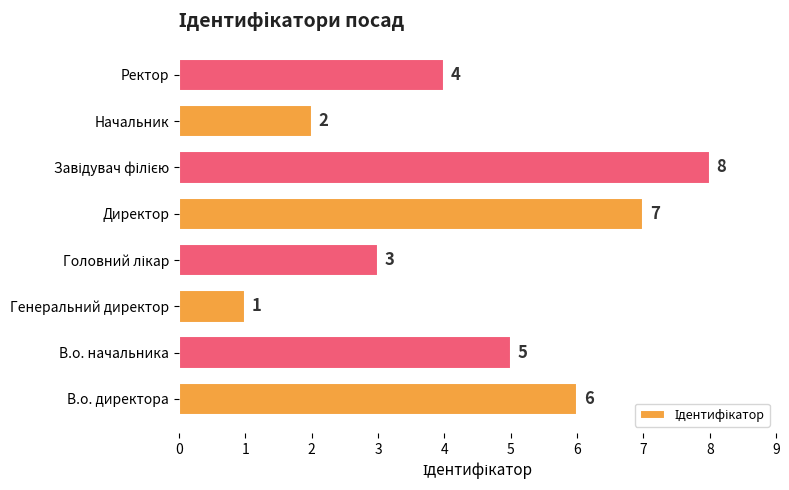

Count the number of categories in the chart.

8